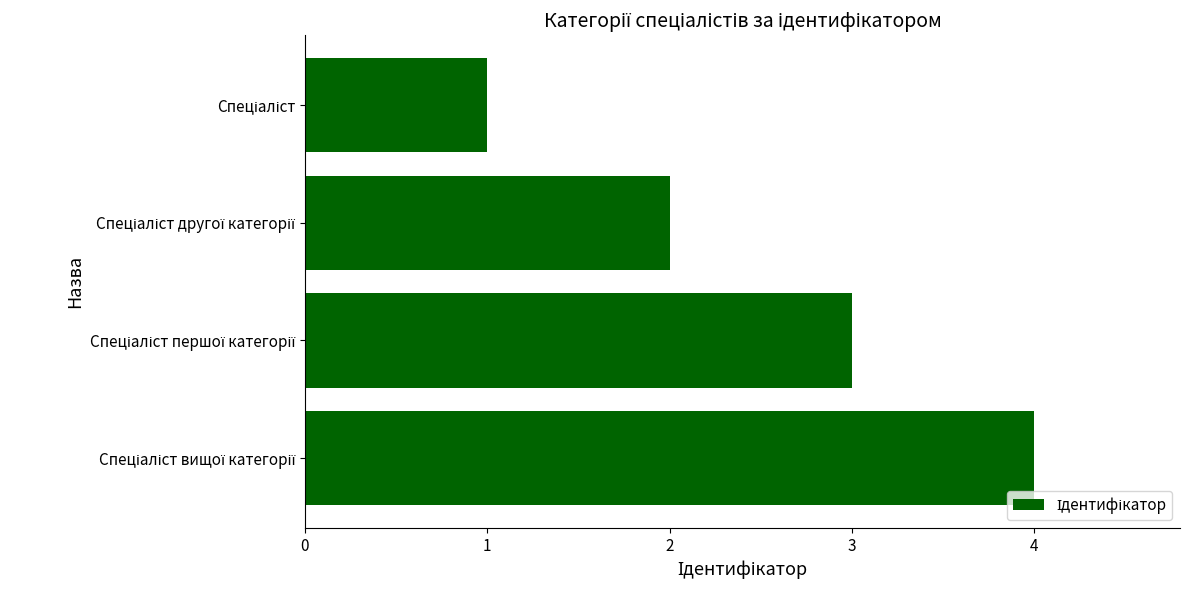

What is the sum of all values?

10